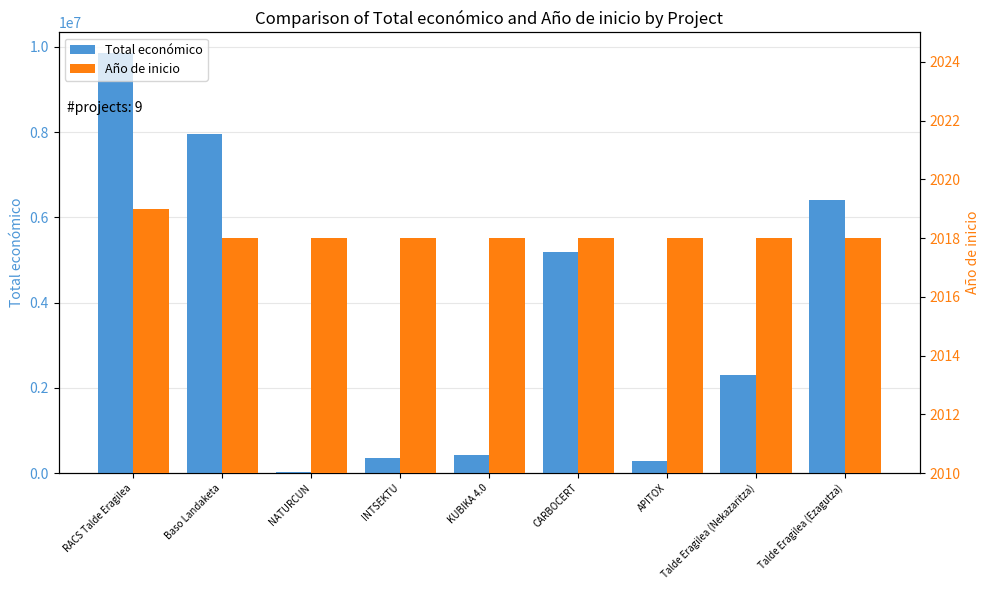

Read the Año de inicio value at Talde Eragilea (Ezagutza).

2018